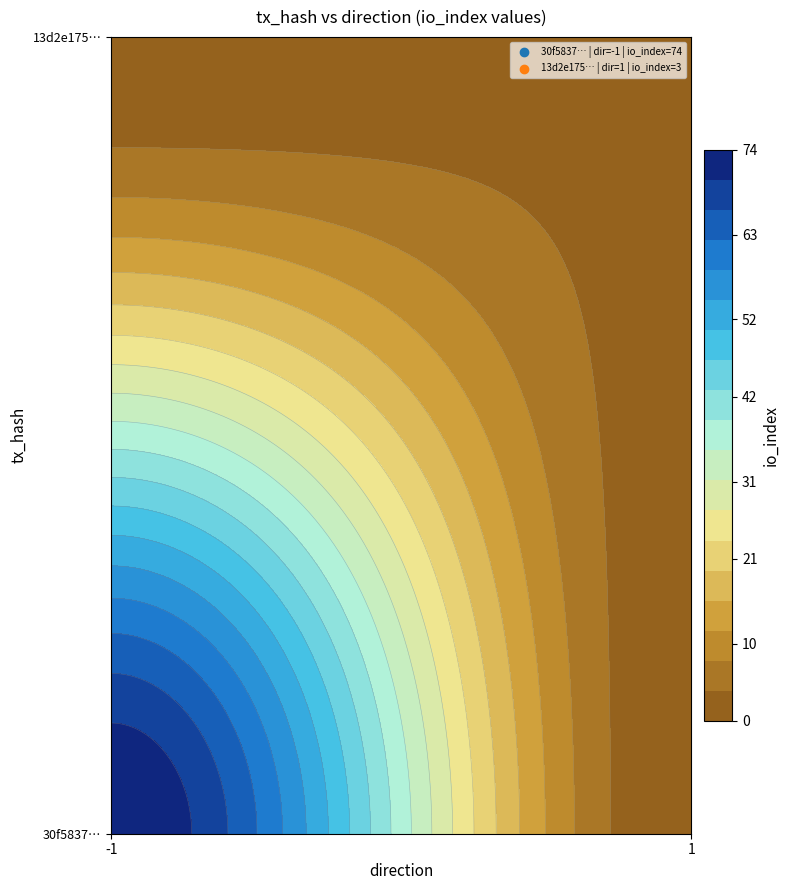

Reading right to left, transcribe all the data shown in this chart.

30f5837dec4070f95ded8c0c61fcec353ee0650: 74	-1
13d2e175b8f6f25f9810b6b3cb9208ed2d219ba: 3	1